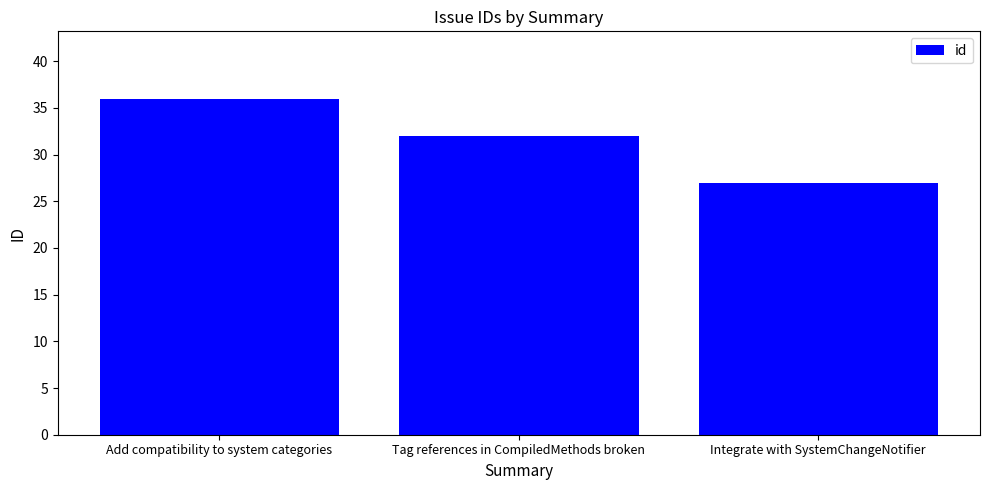

Reading left to right, what are all the values shown in this chart?

Add compatibility to system categories=36	Tag references in CompiledMethods broken=32	Integrate with SystemChangeNotifier=27